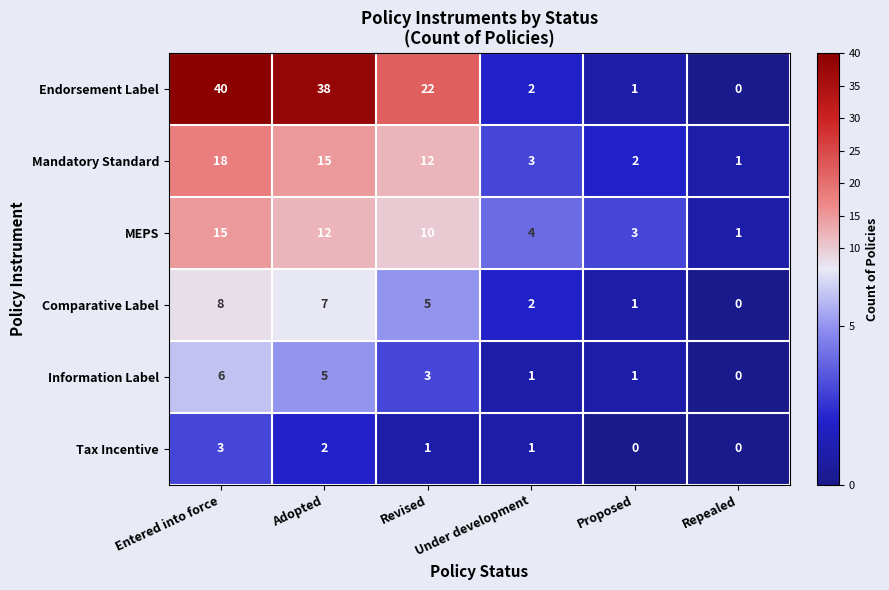

The value of Comparative Label at Adopted is 7. True or false?

True